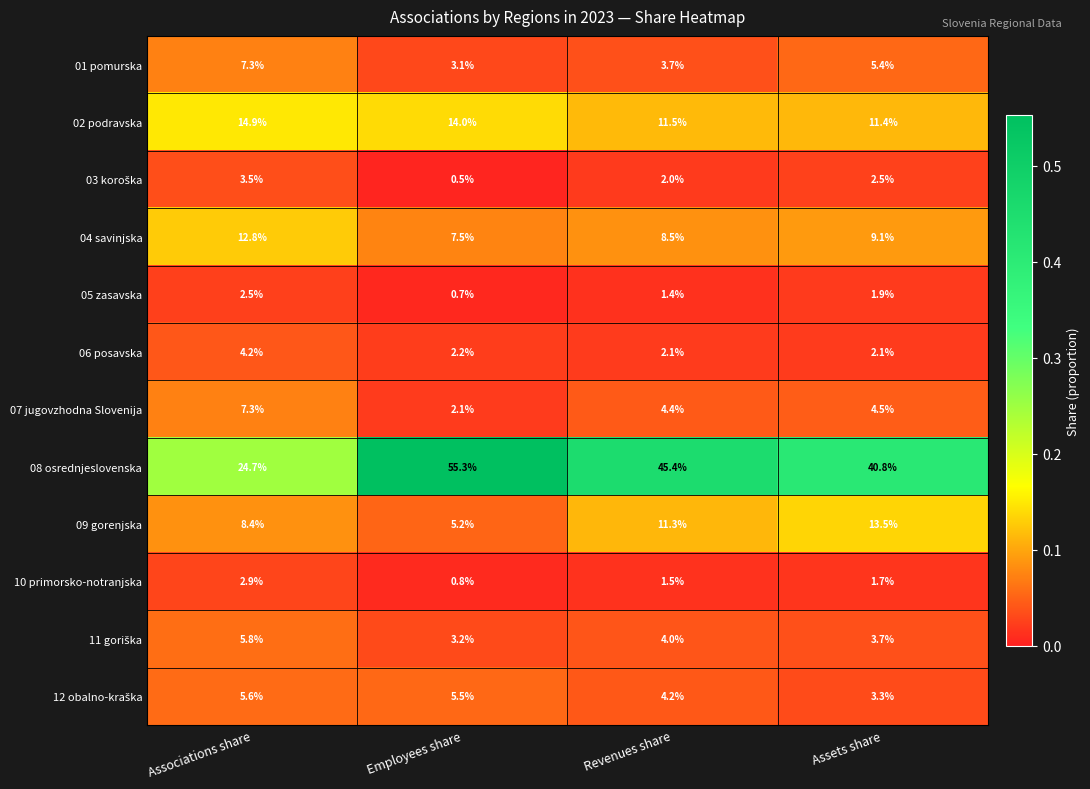

Where is 04 savinjska nearest to the value 10?

Assets share